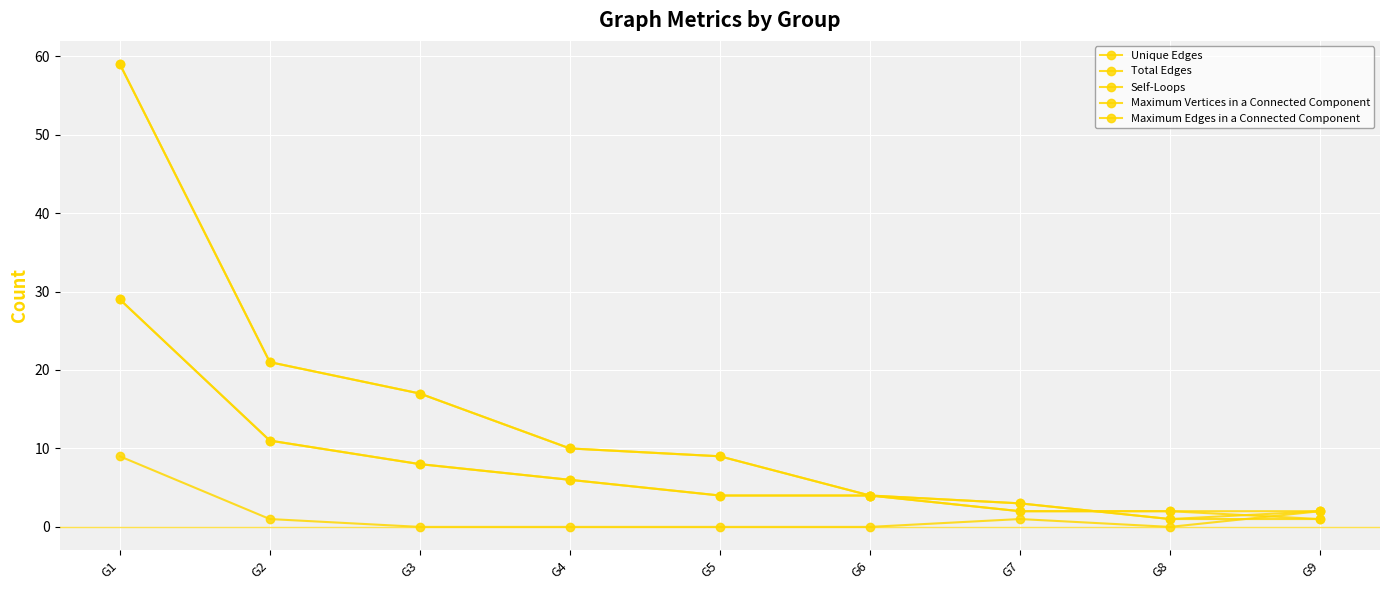

What is the value of the Total Edges point at the 7th from the left?

3